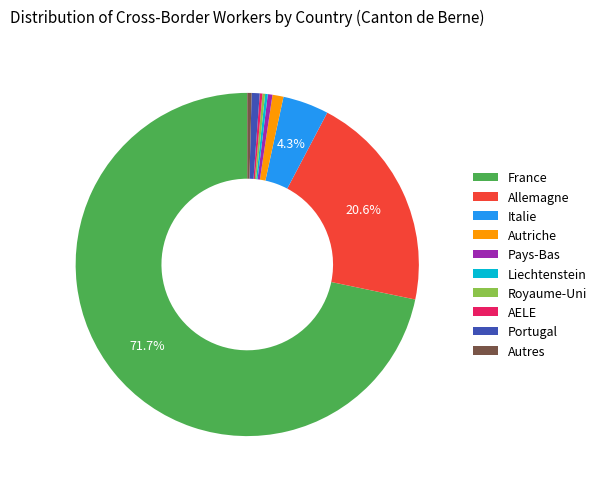

To the nearest percent, what is the average slice percentage?

10%